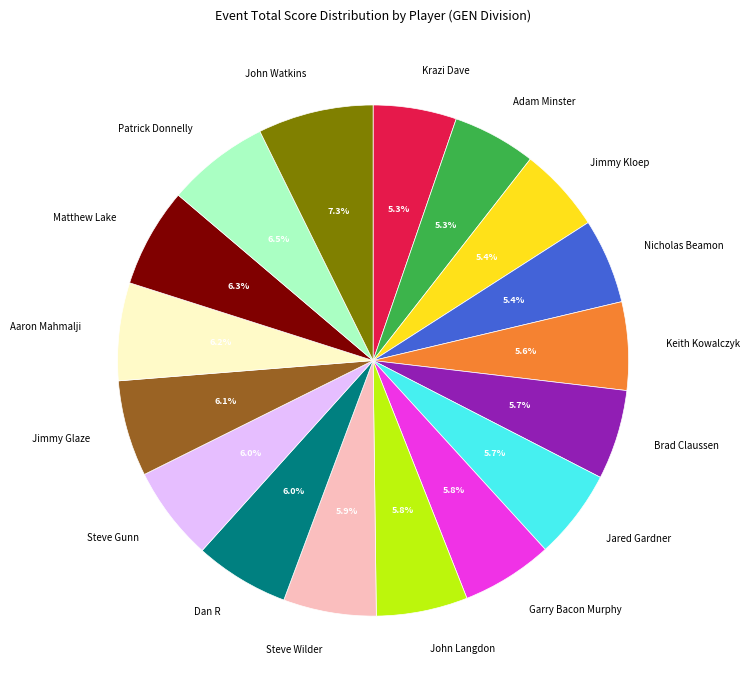

Do Steve Gunn and Keith Kowalczyk together represent more than half of the pie?

No